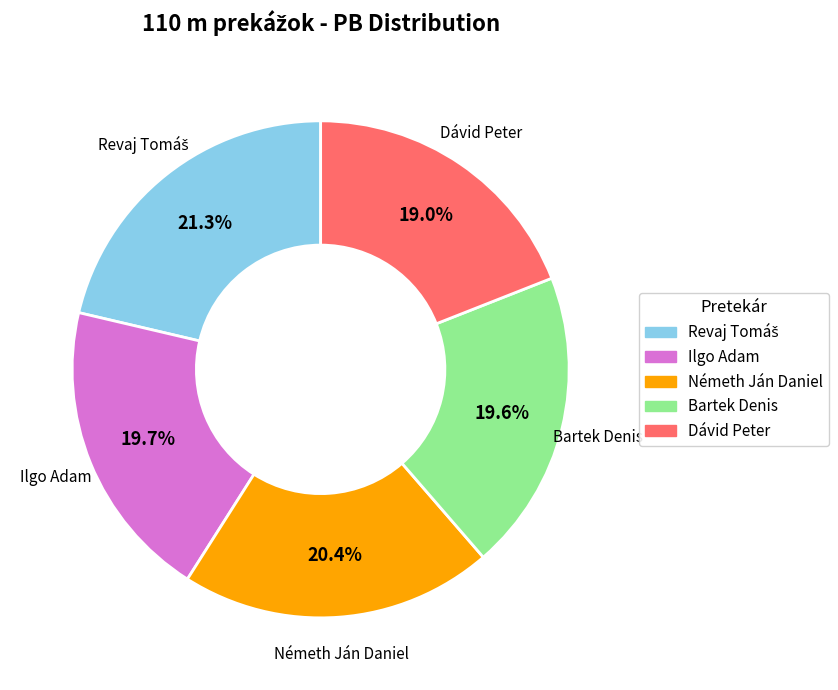

To the nearest percent, what is the difference between the Dávid Peter and Ilgo Adam slice percentages?

1%